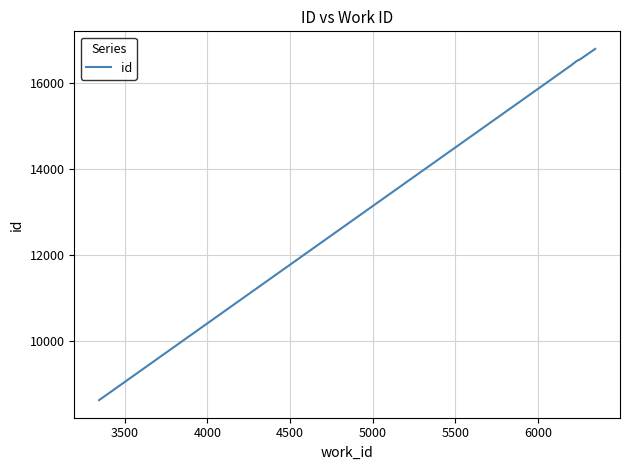

Is this an area chart (filled region under the line)?

No